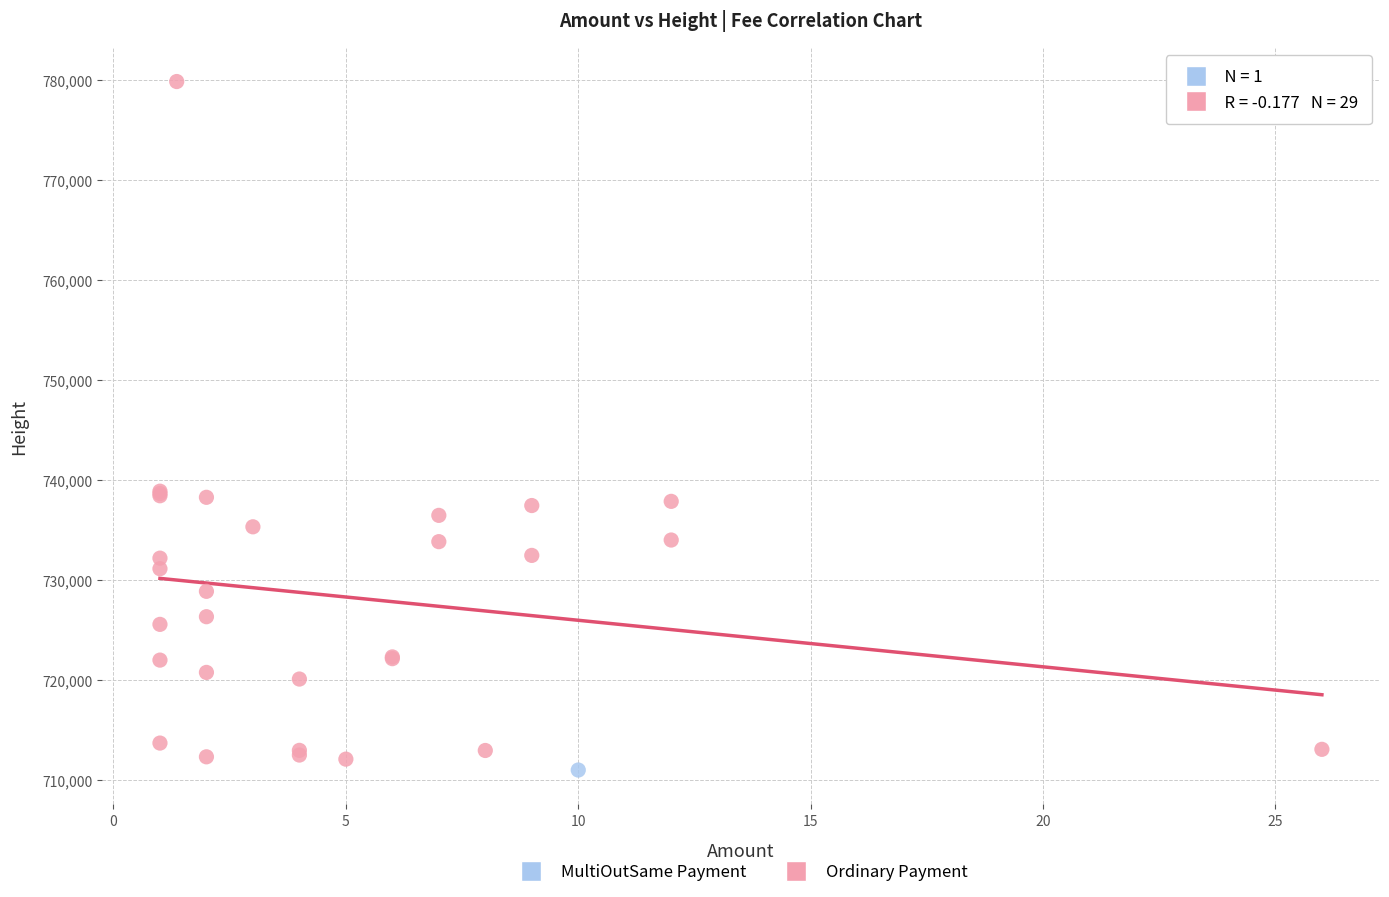

What are all the series names shown in the legend?

MultiOutSame Payment, Ordinary Payment